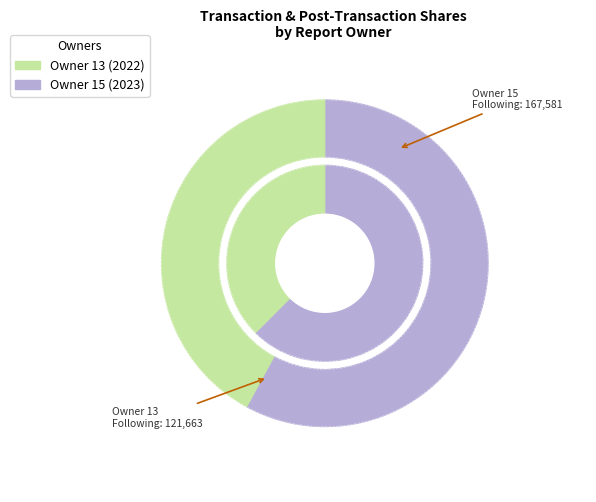

Rank the categories by sharesOwnedFollowingTransaction value from lowest to highest.

13, 15